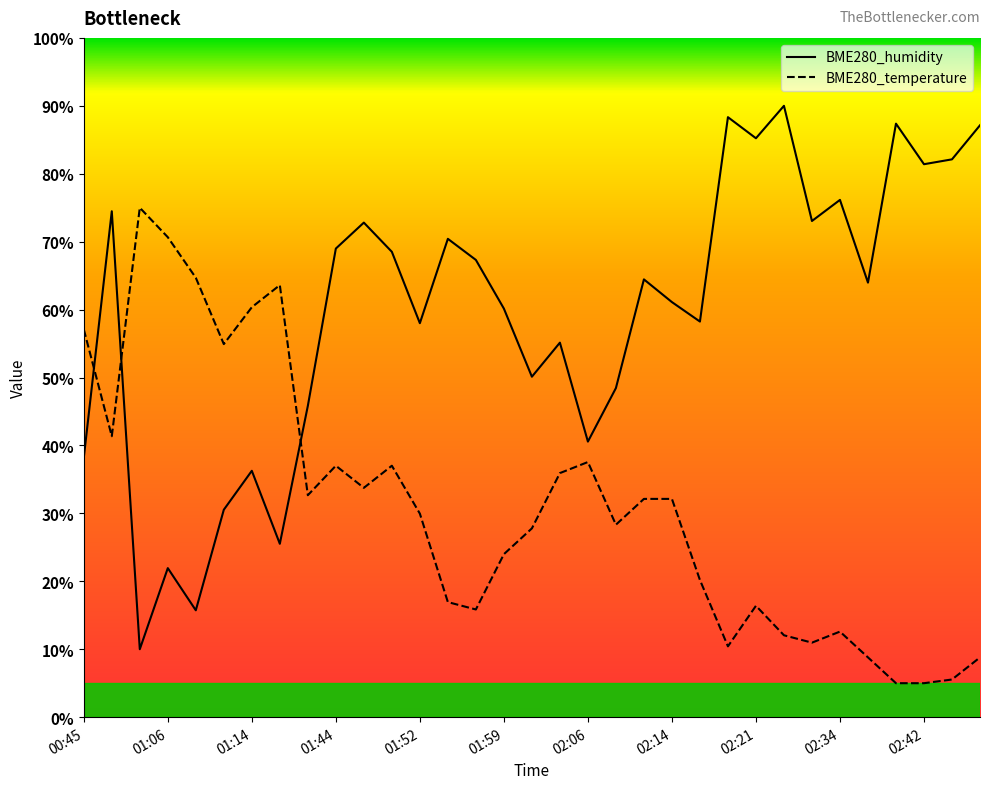

Reading left to right, extract all data points from this chart.

BME280_humidity: 00:45=38.2	00:52=74.5	01:03=10.0	01:06=21.9	01:09=15.7	01:11=30.5	01:14=36.3	01:16=25.5	01:41=45.8	01:44=69.0	01:47=72.8	01:49=68.5	01:52=58.0	01:54=70.4	01:57=67.3	01:59=60.1	02:02=50.1	02:04=55.1	02:06=40.6	02:09=48.4	02:11=64.4	02:14=61.1	02:16=58.2	02:19=88.3	02:21=85.2	02:29=90.0	02:32=73.0	02:34=76.1	02:37=64.0	02:39=87.4	02:42=81.4	02:45=82.1	02:47=87.1
BME280_temperature: 00:45=57.1	00:52=41.4	01:03=75.0	01:06=70.7	01:09=64.7	01:11=54.9	01:14=60.3	01:16=63.6	01:41=32.7	01:44=37.0	01:47=33.8	01:49=37.0	01:52=30.0	01:54=16.9	01:57=15.9	01:59=24.0	02:02=27.8	02:04=35.9	02:06=37.6	02:09=28.3	02:11=32.1	02:14=32.1	02:16=20.2	02:19=10.4	02:21=16.4	02:29=12.1	02:32=11.0	02:34=12.6	02:37=8.8	02:39=5.0	02:42=5.0	02:45=5.5	02:47=8.8